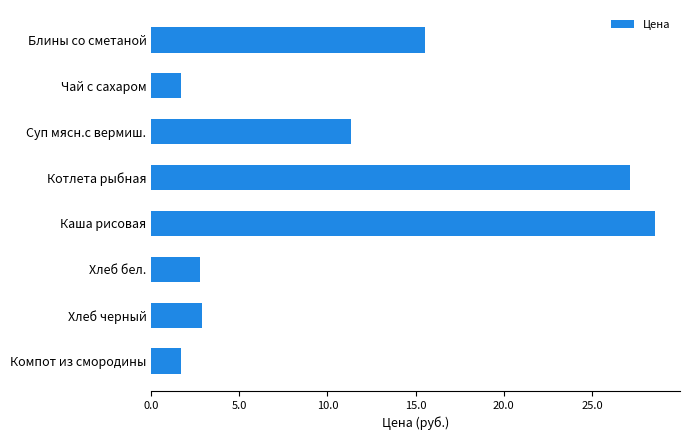

Approximately how many times larger is the value at Каша рисовая compared to Котлета рыбная?

1.1